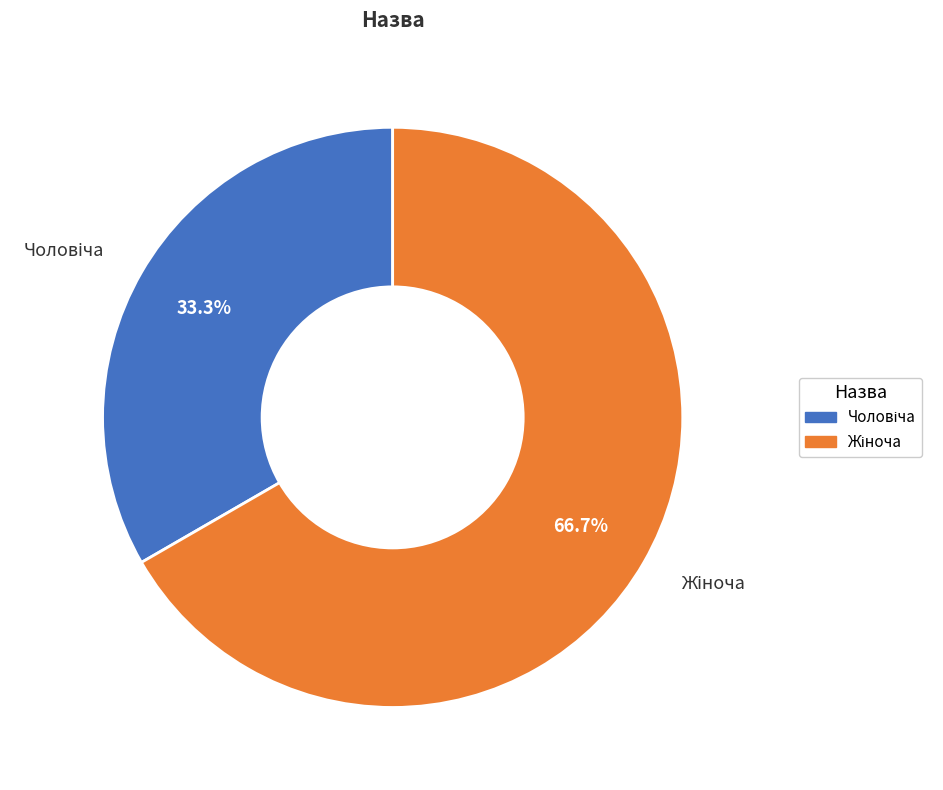

Does any single category account for the majority?

Yes